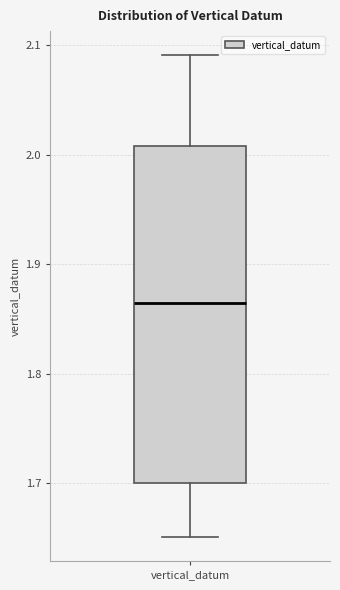

Transcribe this box plot: give where the median line is, the range the box spans, and where the two whiskers end, as read against the y-axis. The values are not printed on the chart, so give them approximately, as read against the axis.

median 1.86, box 1.70 to 2.01, whiskers 1.65 to 2.09